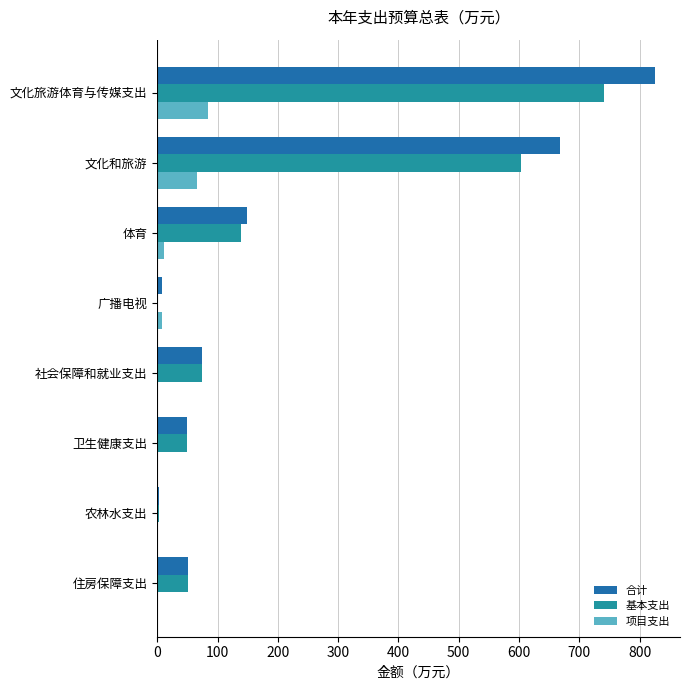

What is the sum of the 合计 values at 卫生健康支出 and 社会保障和就业支出?

124.4